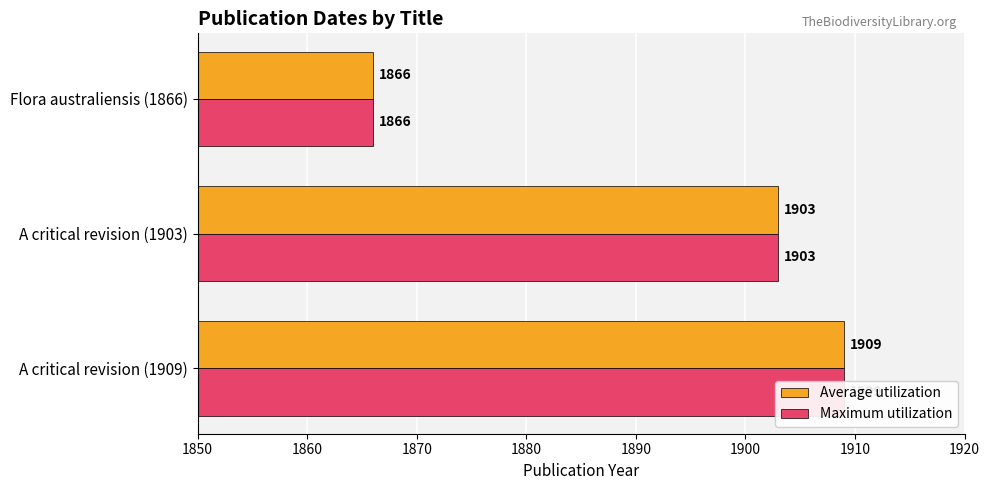

What is the value of the Maximum utilization bar at the 2nd from the left?

1903